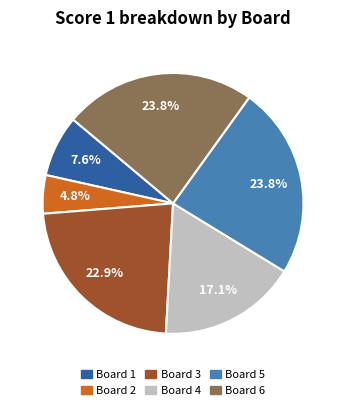

To the nearest percent, what portion does Board 4 represent?

17%